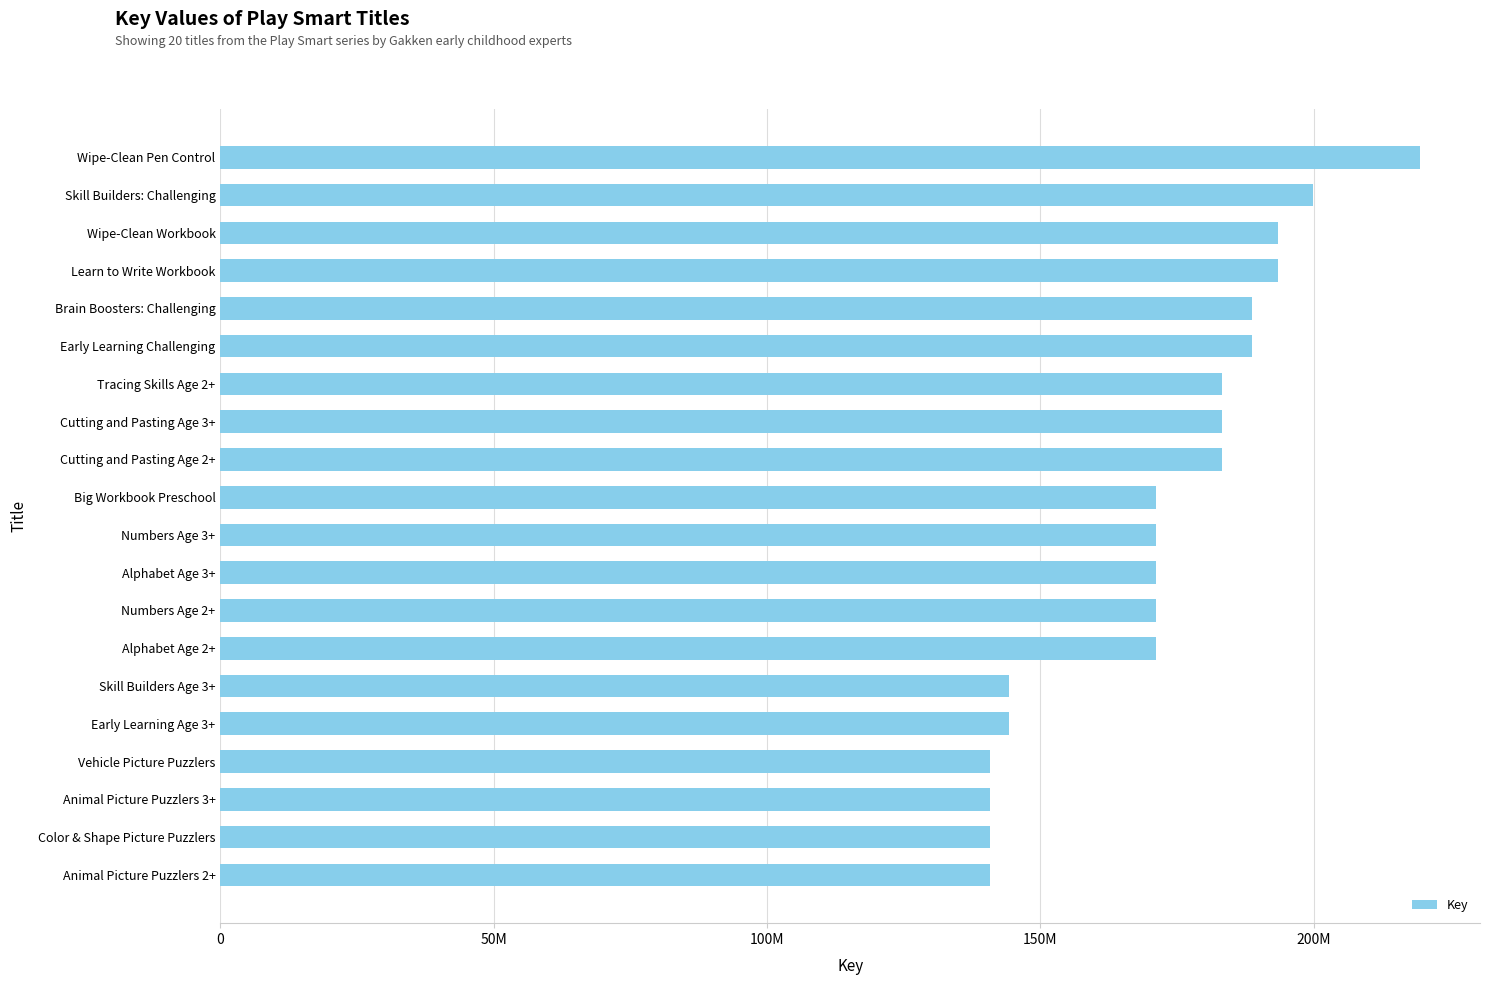

Which category has the highest value across all series?

Wipe-Clean Pen Control